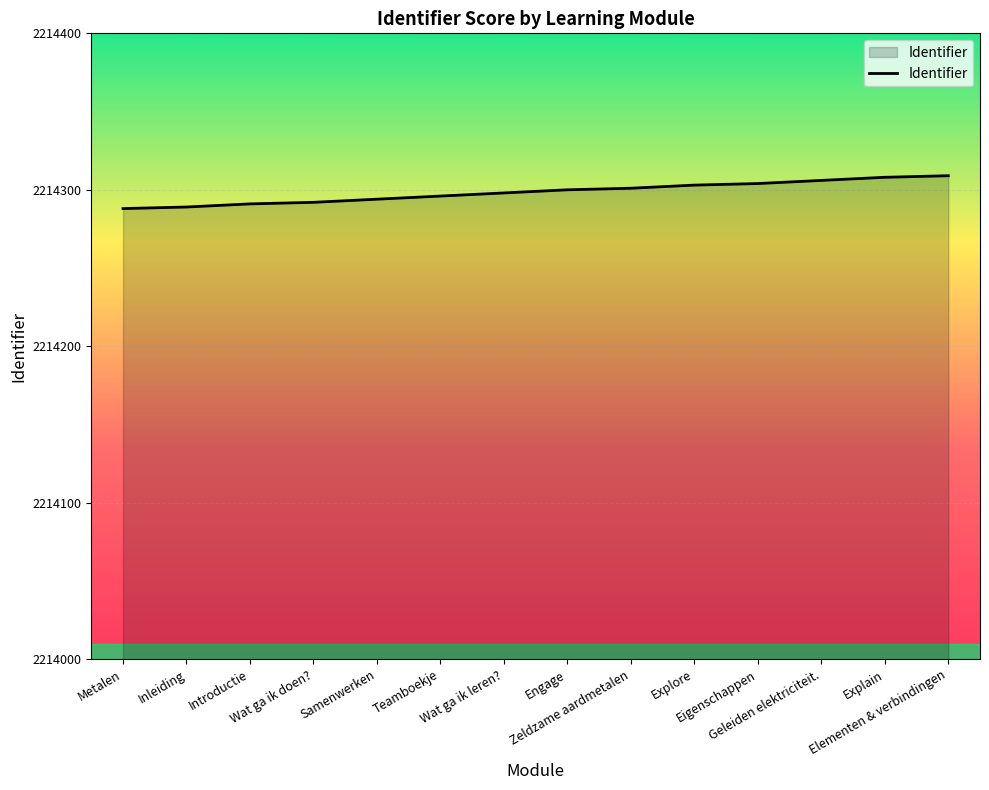

What is the difference between the maximum and minimum values?

21